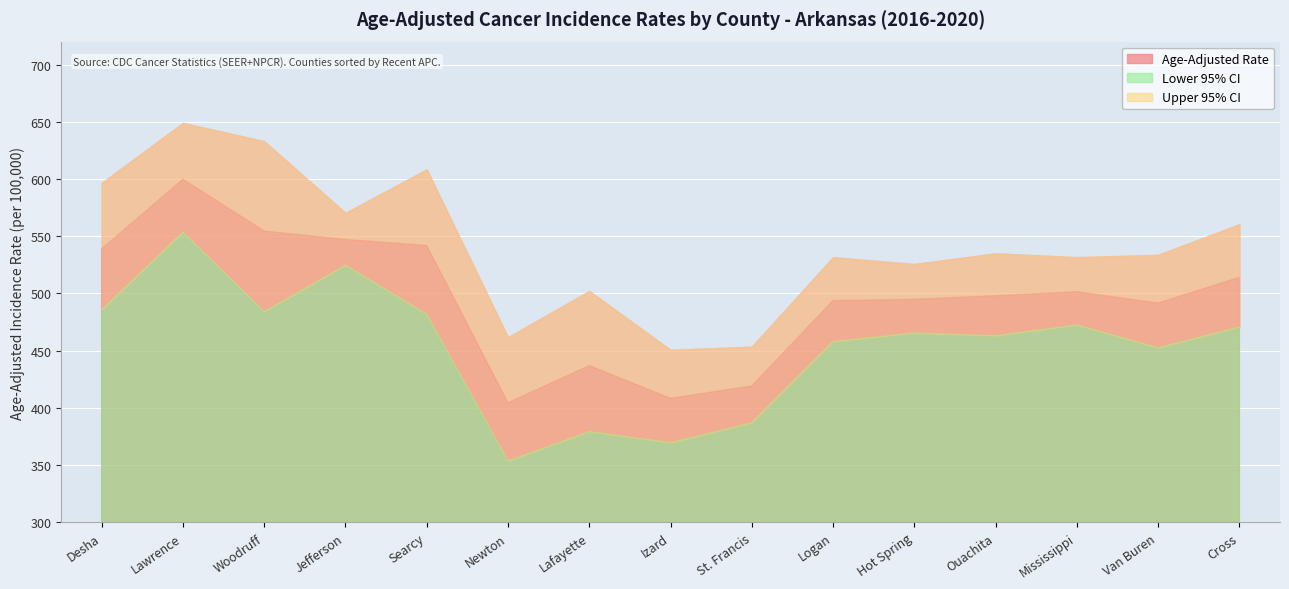

What is the label of the 3rd point from the left?

Woodruff